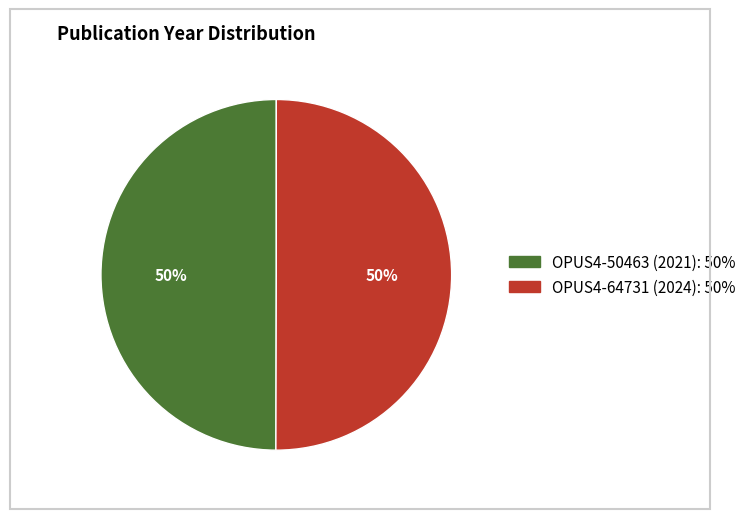

To the nearest percent, what is the average slice percentage?

50%